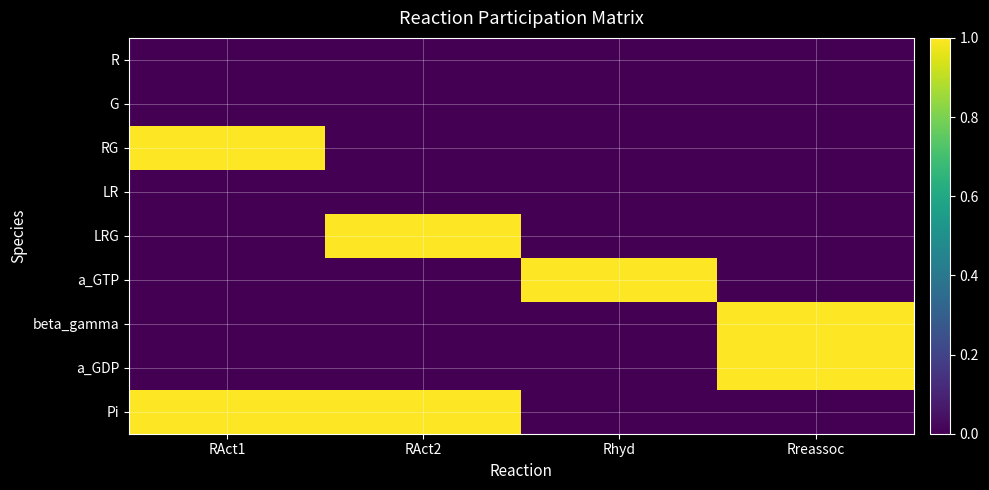

How many series are shown in this chart?

9